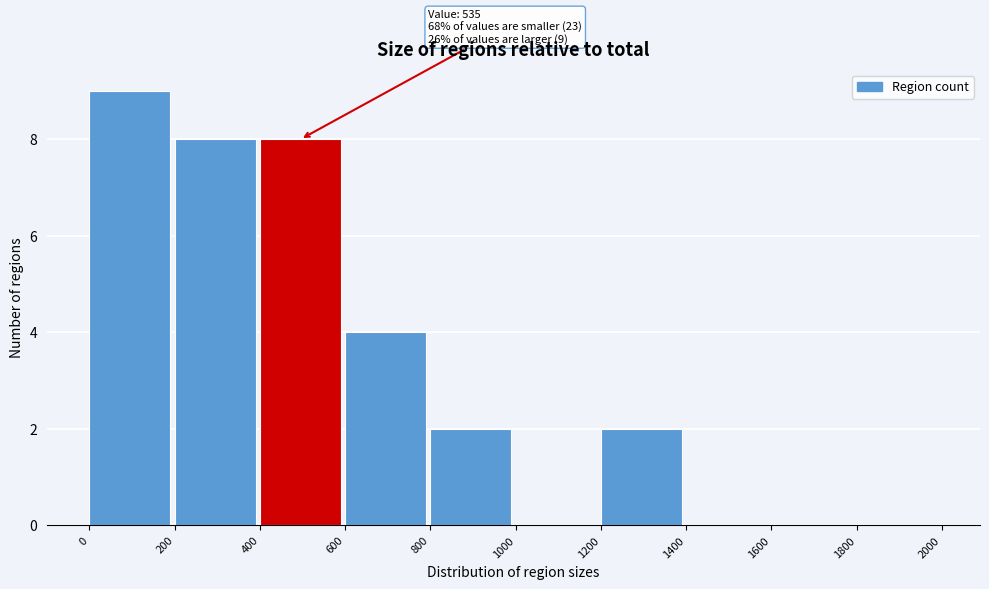

Which range on the x-axis has the tallest bar?

0 to 200